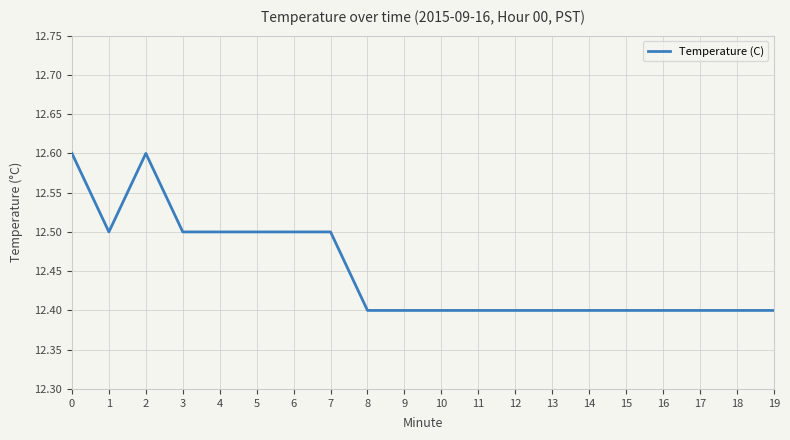

What is the smallest value displayed?

12.4